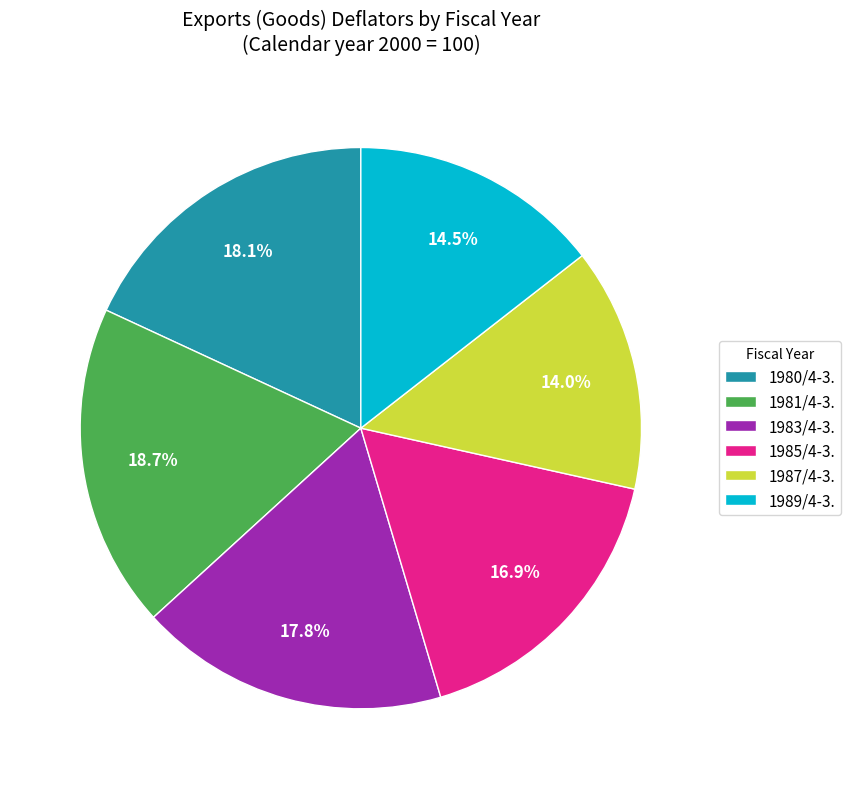

What percentage do 1980/4-3. and 1987/4-3. together represent?

32.1%